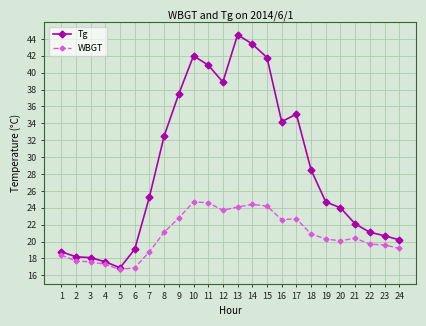

At which label does Tg reach its peak?

13